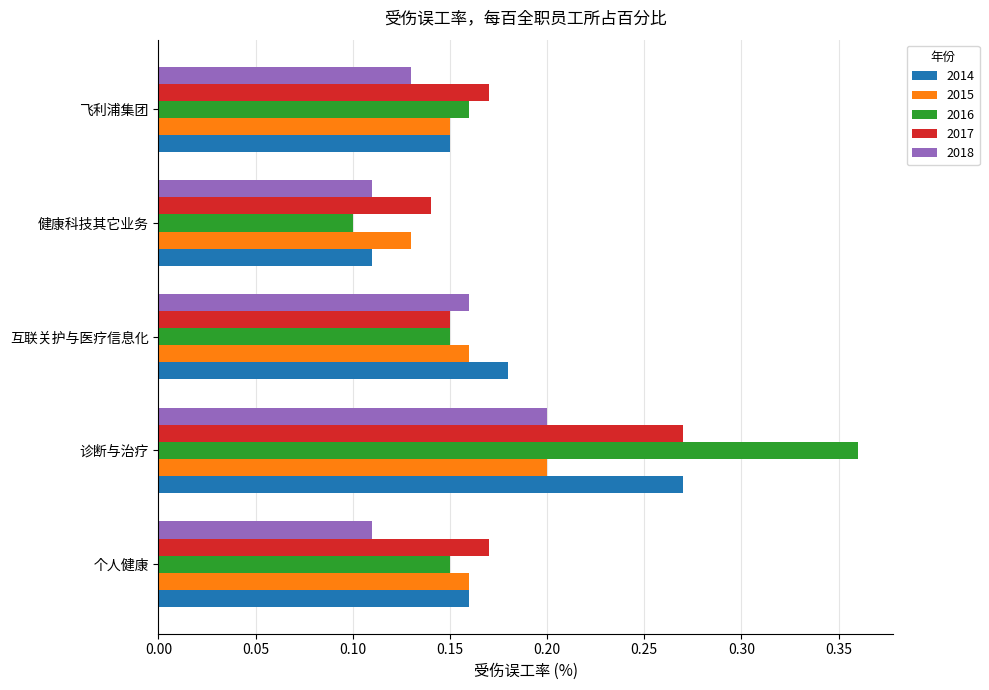

What is the sum of all 2014 values?

0.9